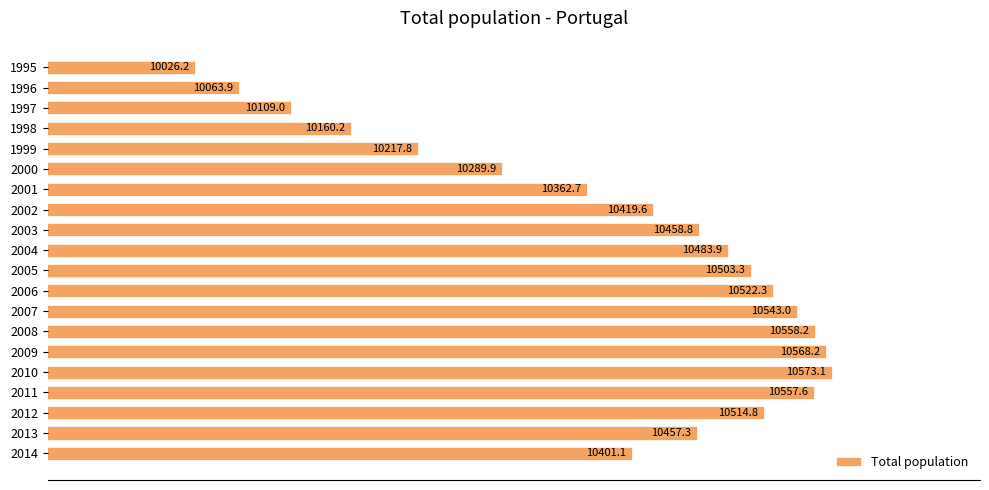

How many series are shown in this chart?

1